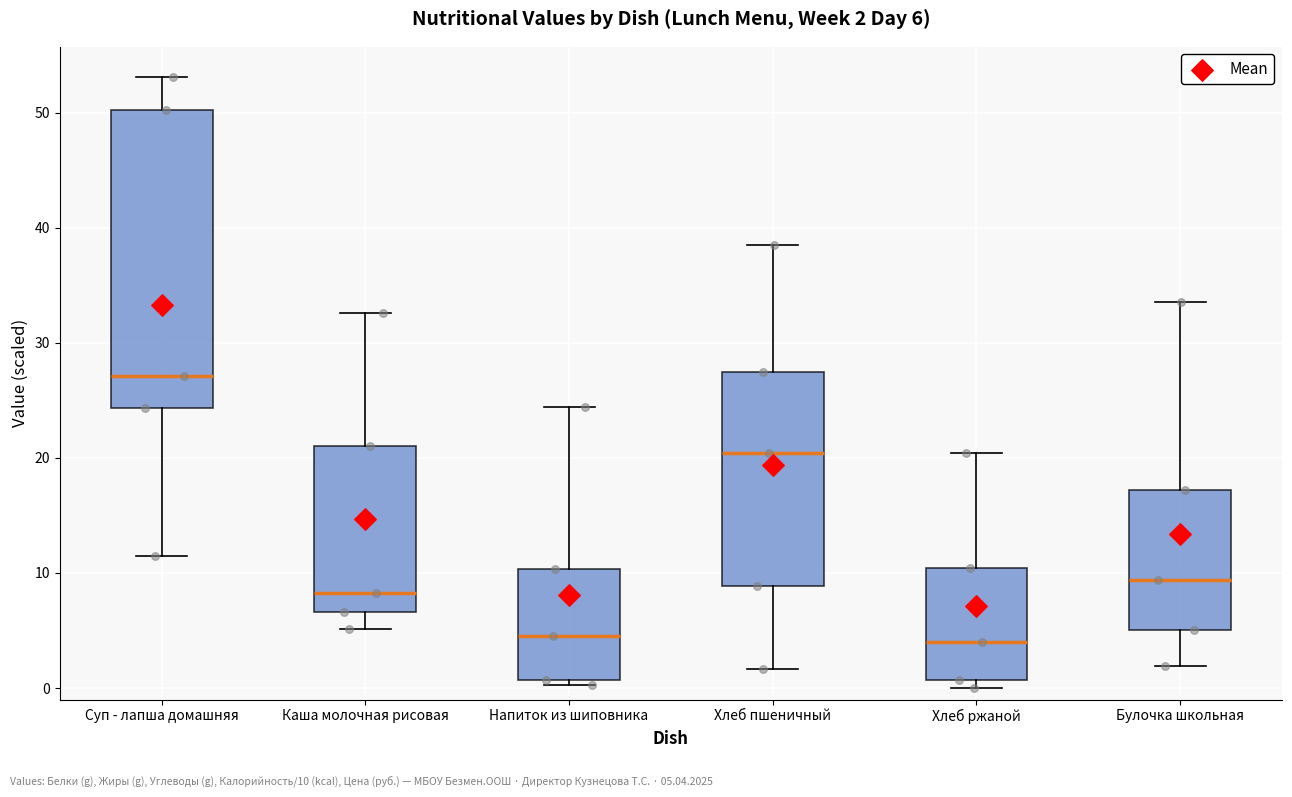

Comparing the boxes themselves (not the whiskers), which one is the tallest?

Суп - лапша домашняя